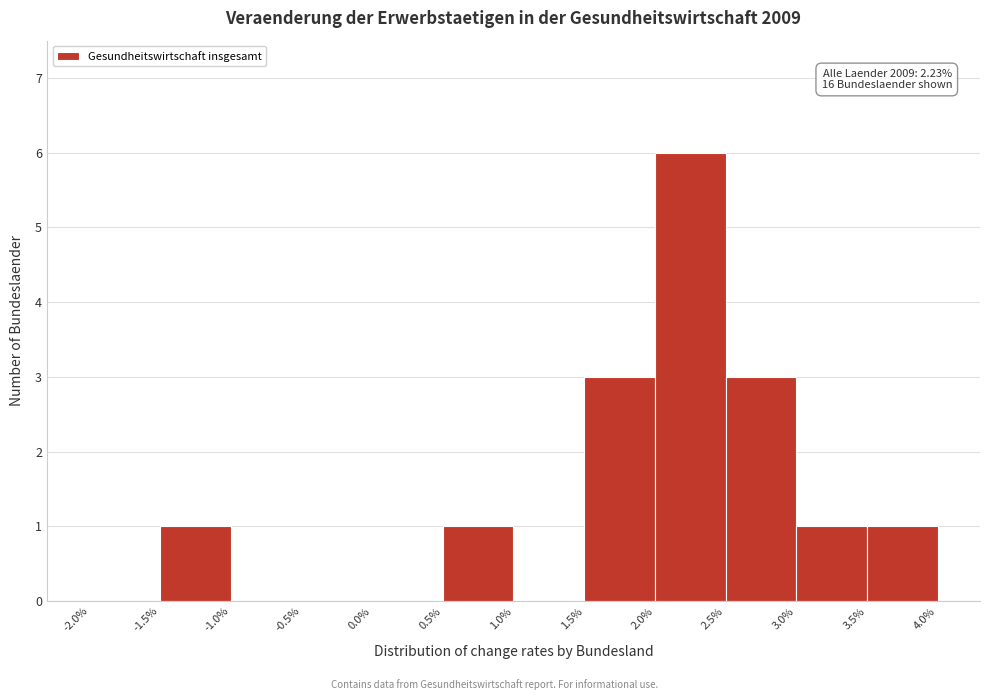

Which range on the x-axis has the tallest bar?

2.0% to 2.5%